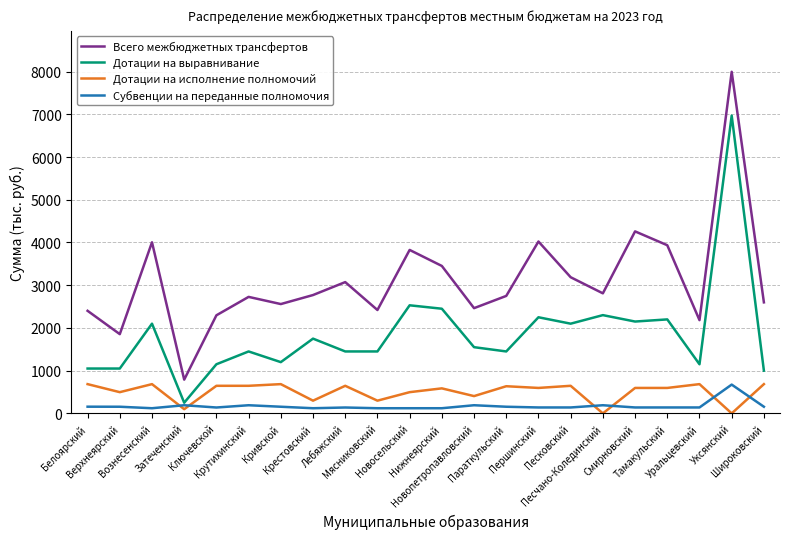

True or false: Всего межбюджетных трансфертов and Дотации на исполнение полномочий intersect in this chart.

False